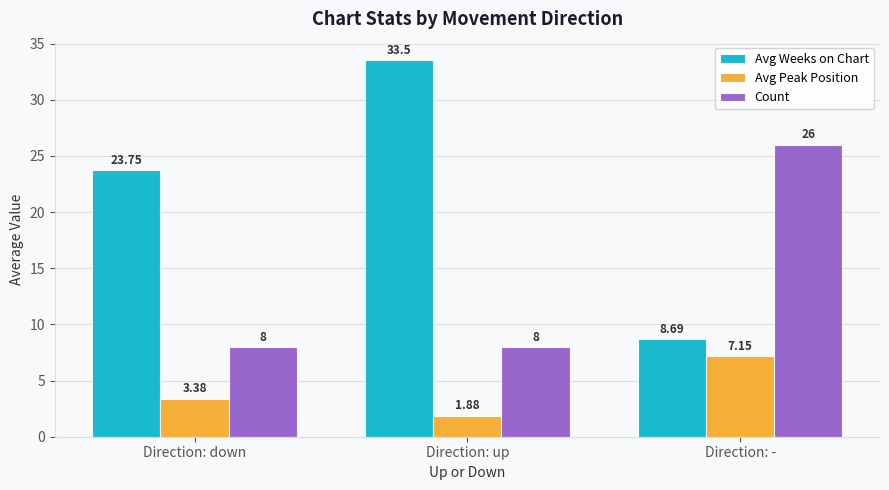

How many groups of bars are there?

3